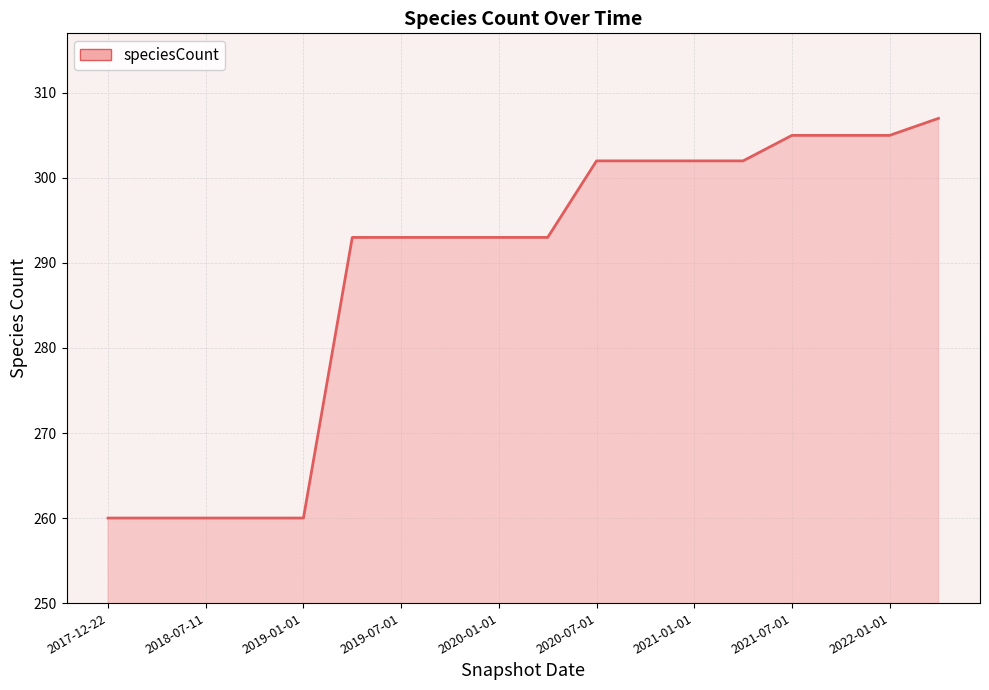

What is the ratio of the value at 2020-07-01 to the value at 2022-01-01?

1.0